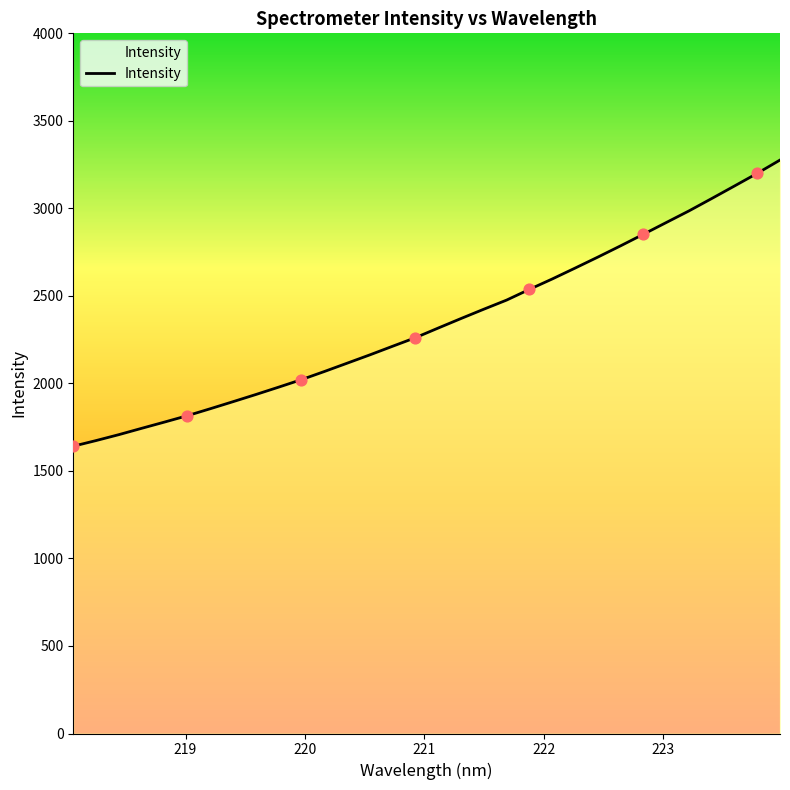

What is the difference between the maximum and minimum values?

1634.7